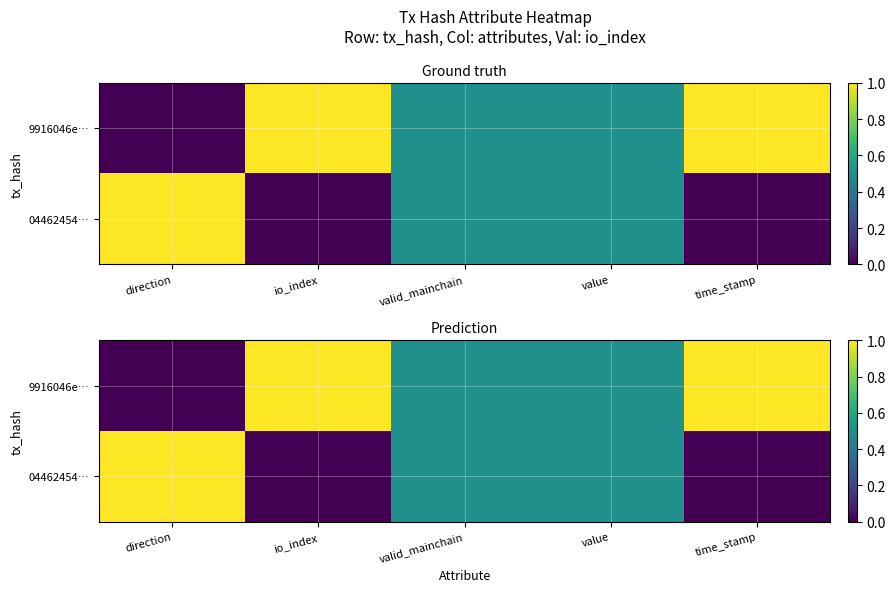

The value of 9916046e… at valid_mainchain is 0.5. True or false?

True